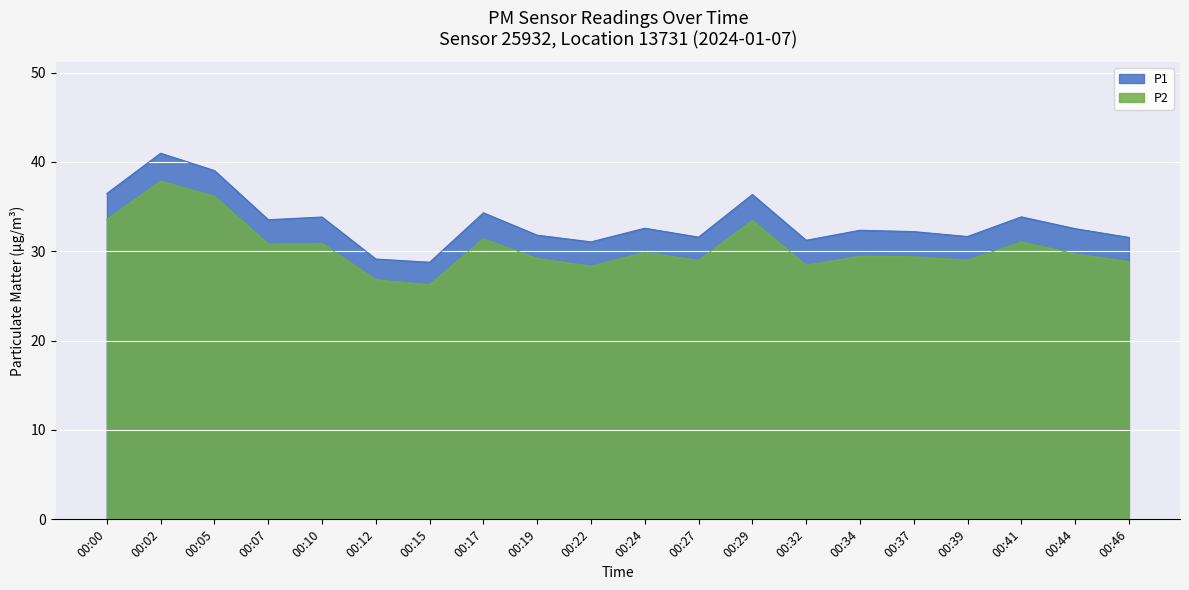

True or false: P2 and P1 cross at least once.

False